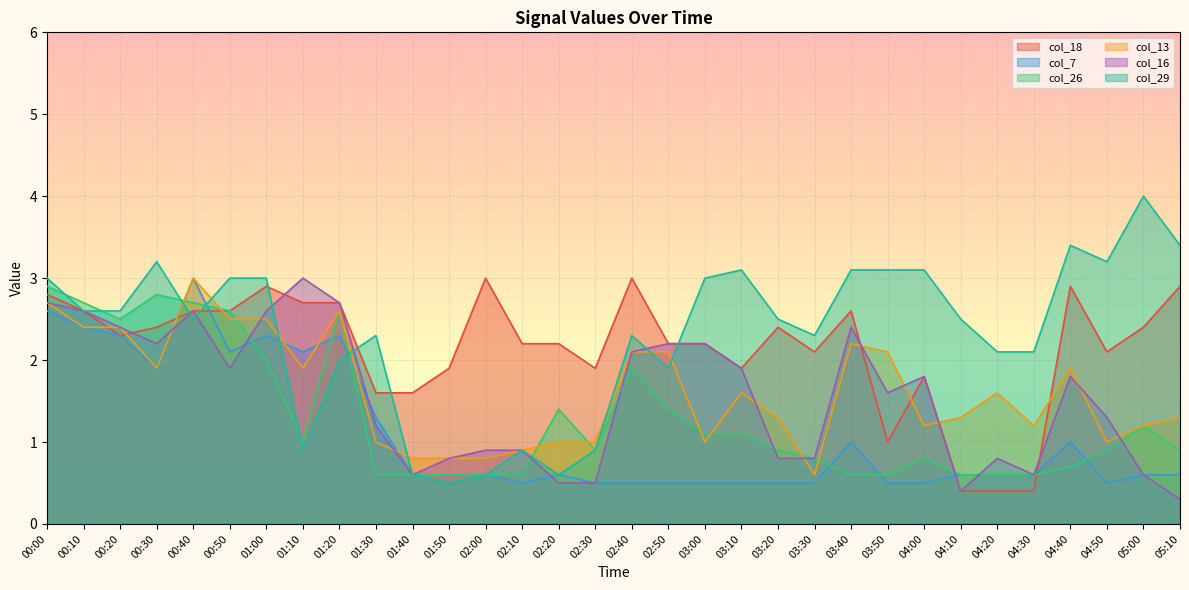

After their last crossing, which series has the higher values: col_26 or col_13?

col_13